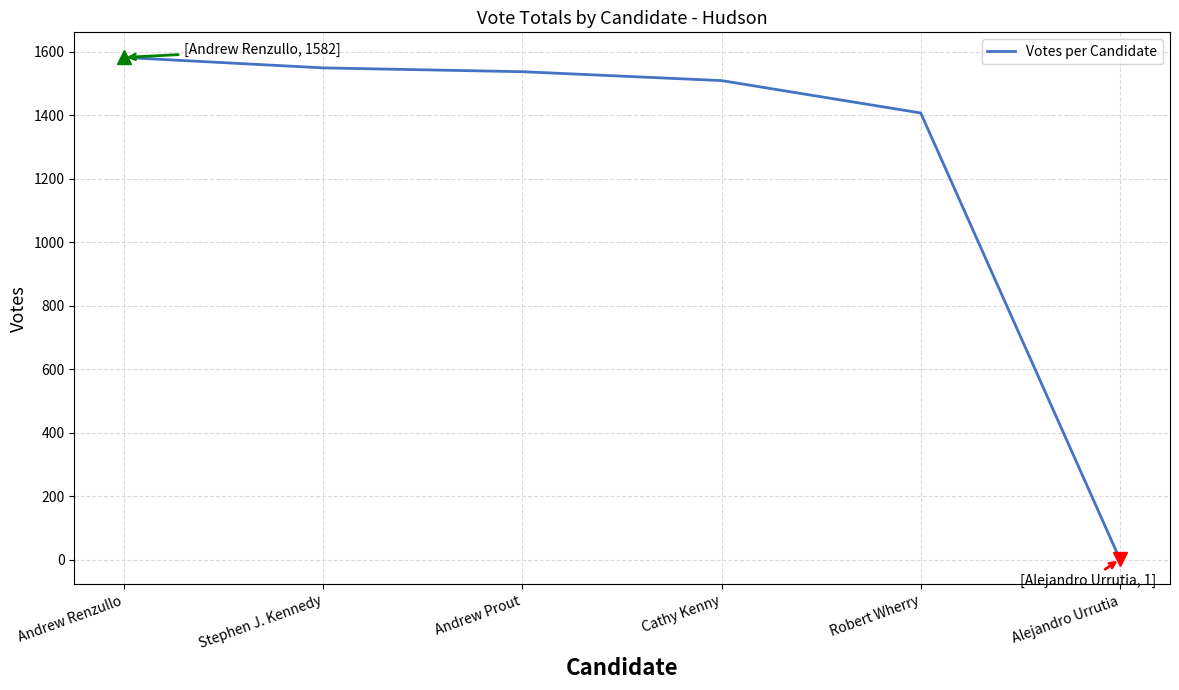

At which label is the value closest to 791?

Robert Wherry